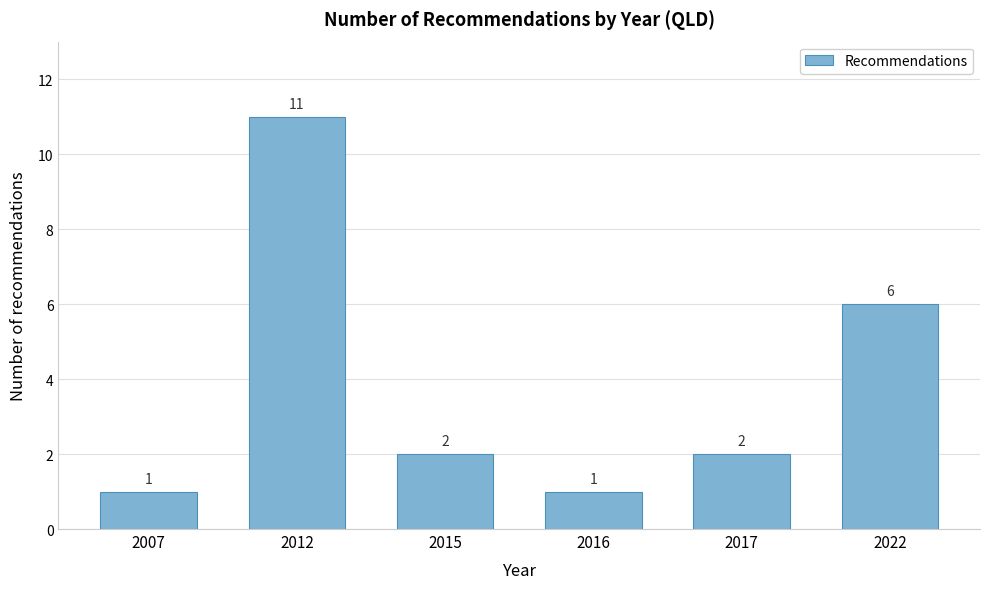

Reading left to right, list all the values displayed in this chart.

2007=1	2012=11	2015=2	2016=1	2017=2	2022=6